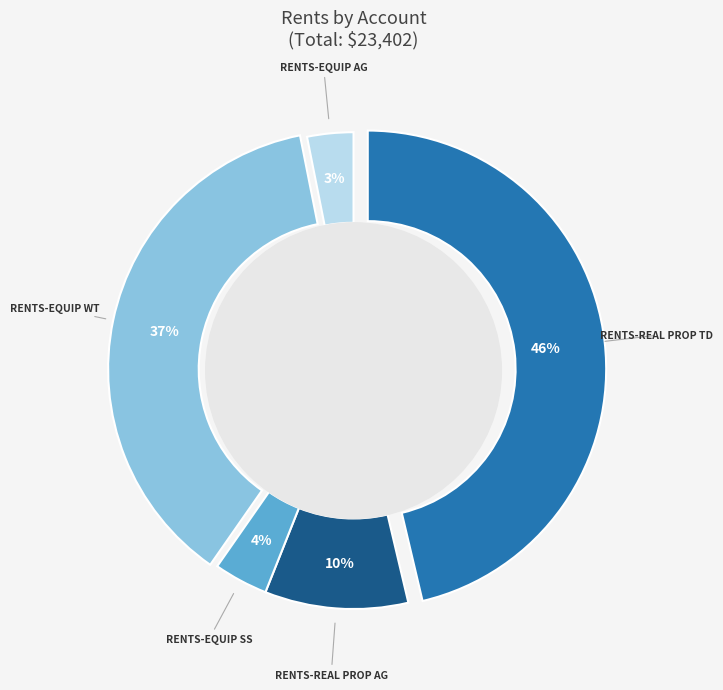

Does Rents-Equip SS account for over 50% of the chart?

No